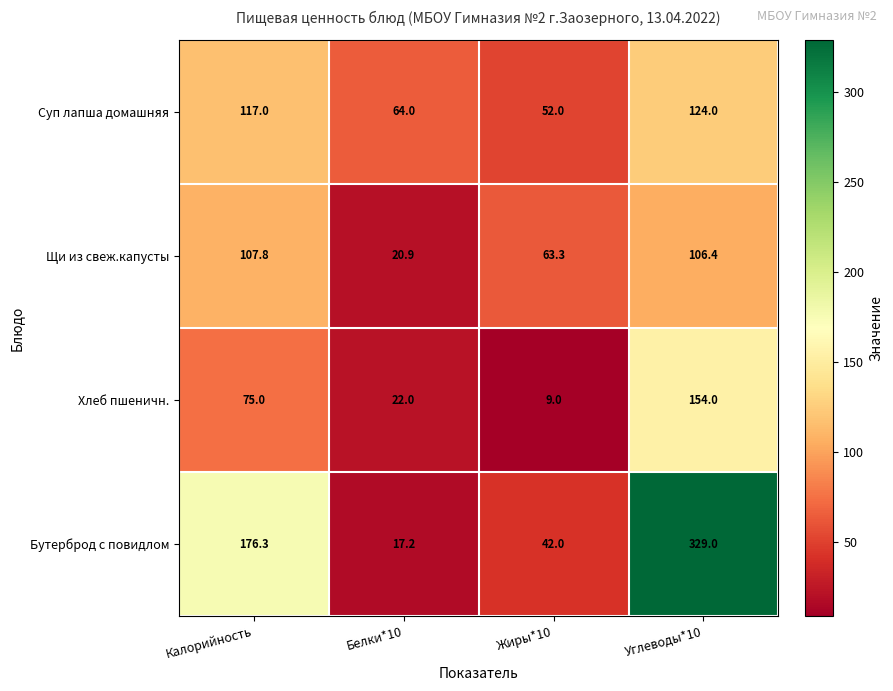

What is the spread (max minus min) of values at Углеводы*10?

222.6